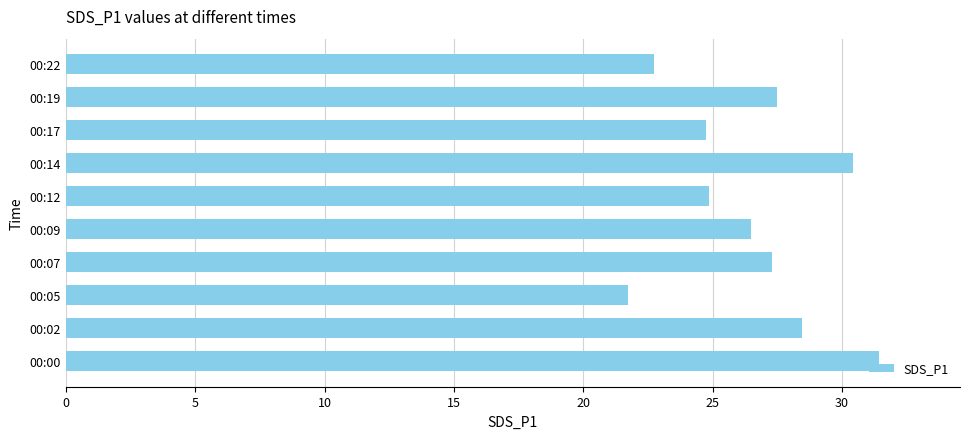

What is the difference between the second highest and second lowest values?

7.7